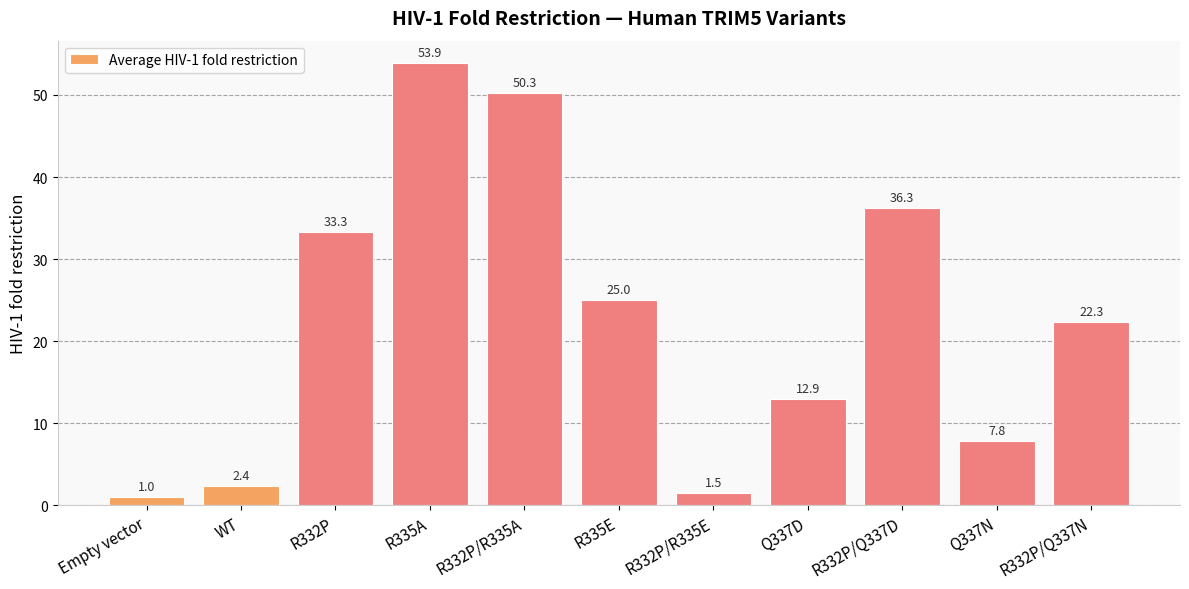

What is the value of the 8th bar from the left?

12.9